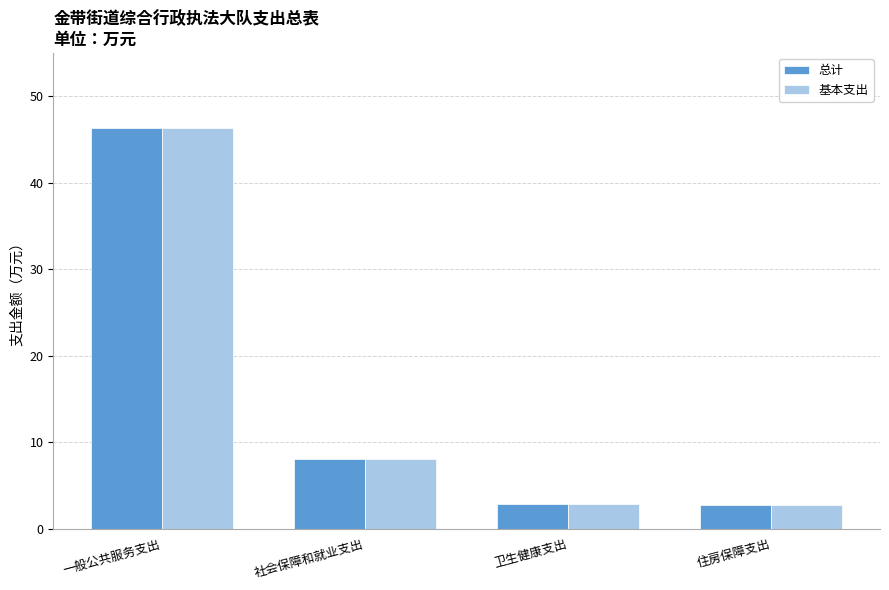

The value of 总计 at 社会保障和就业支出 is 4.7. True or false?

False